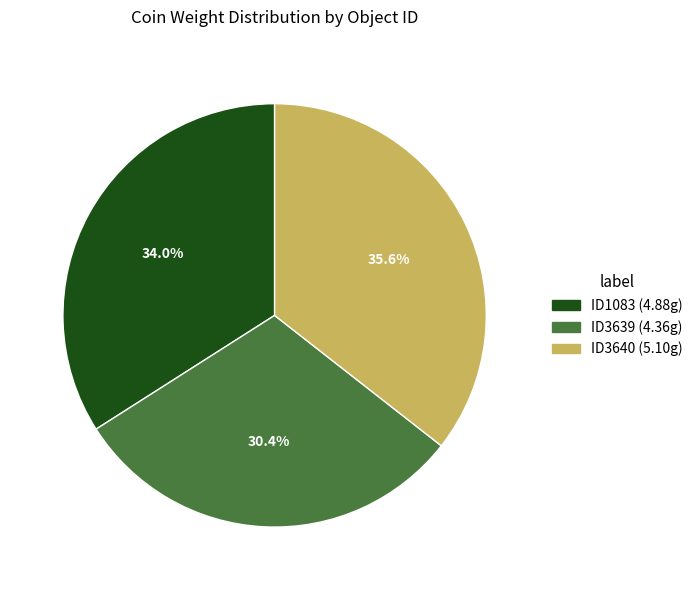

How many segments does this pie chart have?

3